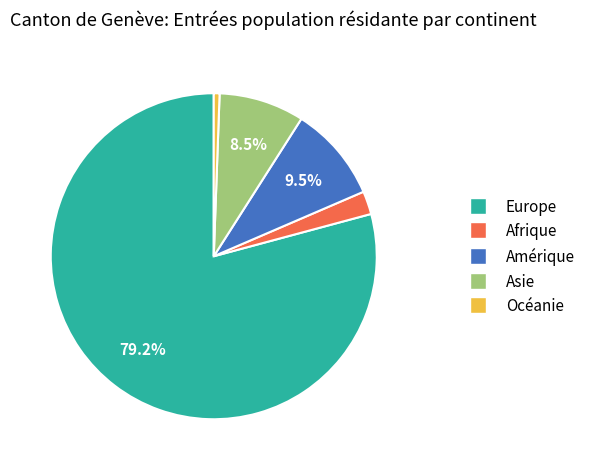

What percentage is NOT represented by Amérique?

90.5%